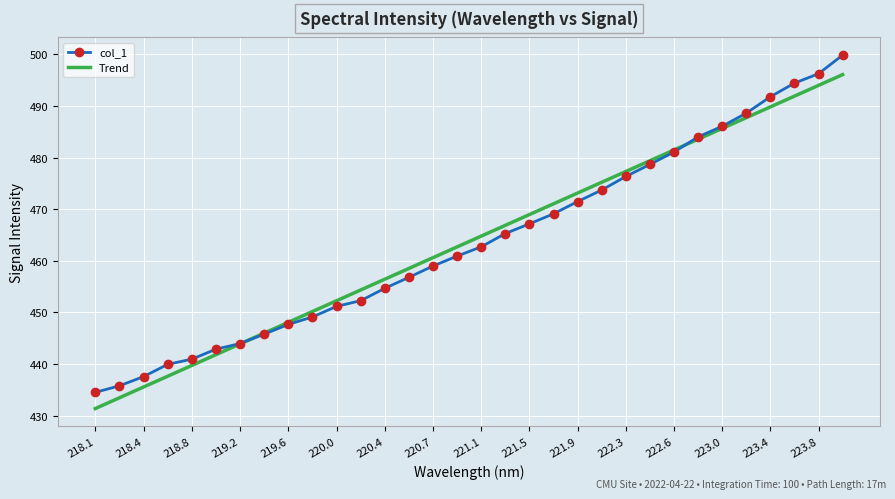

What is the smallest value displayed?

431.4